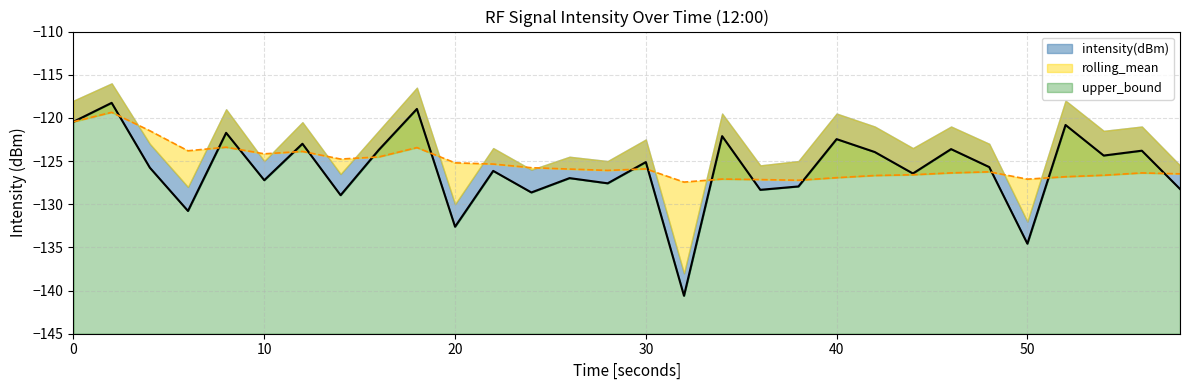

What is the sum of the intensity(dBm) values at 38 and 42?

-251.9